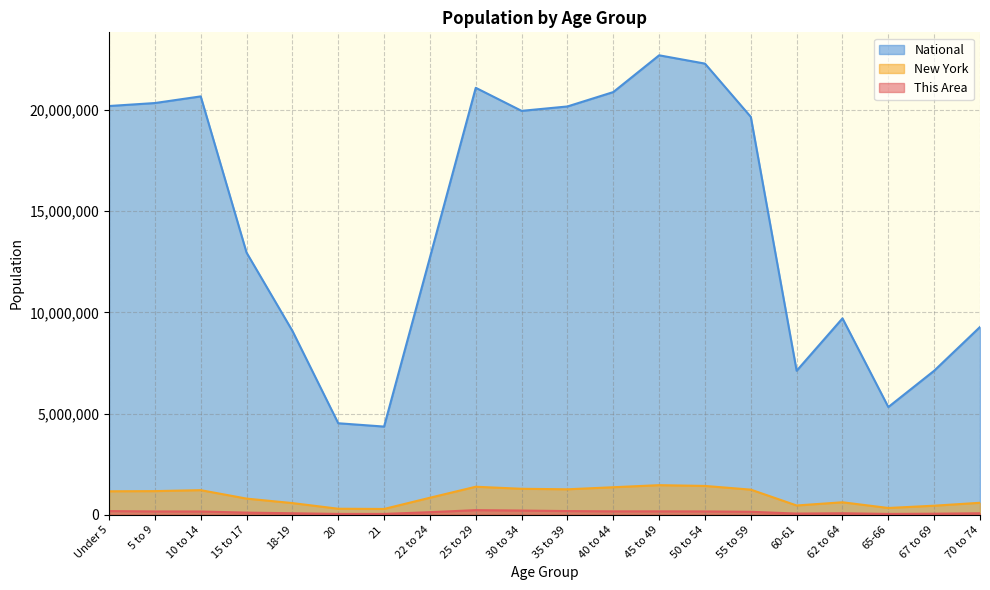

What is the label of the 3rd point from the left?

10 to 14